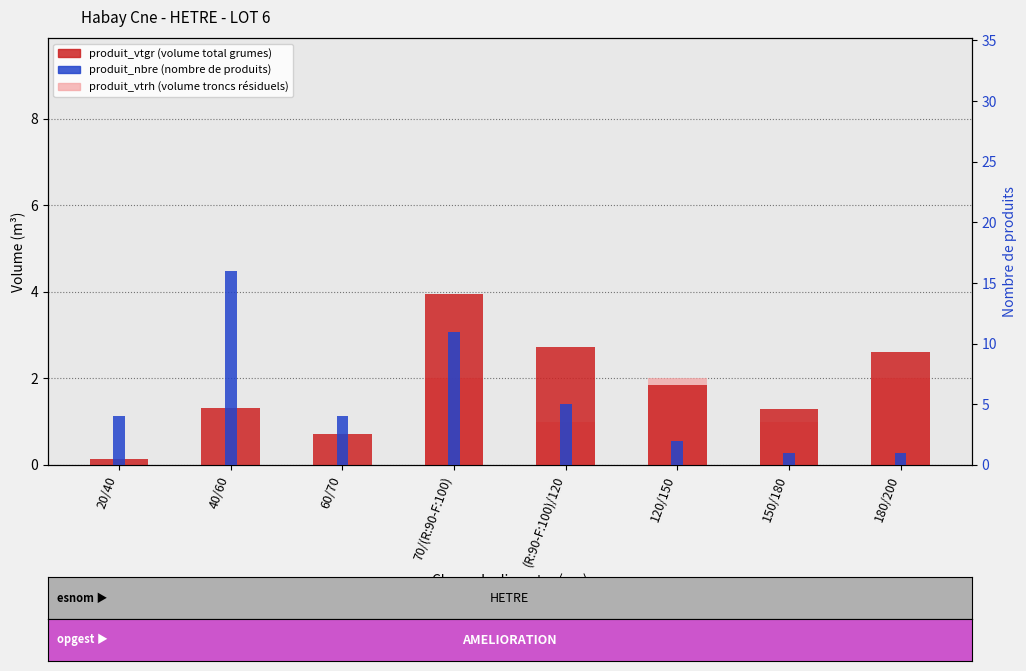

What is the label of the 2nd bar from the right?

150/180